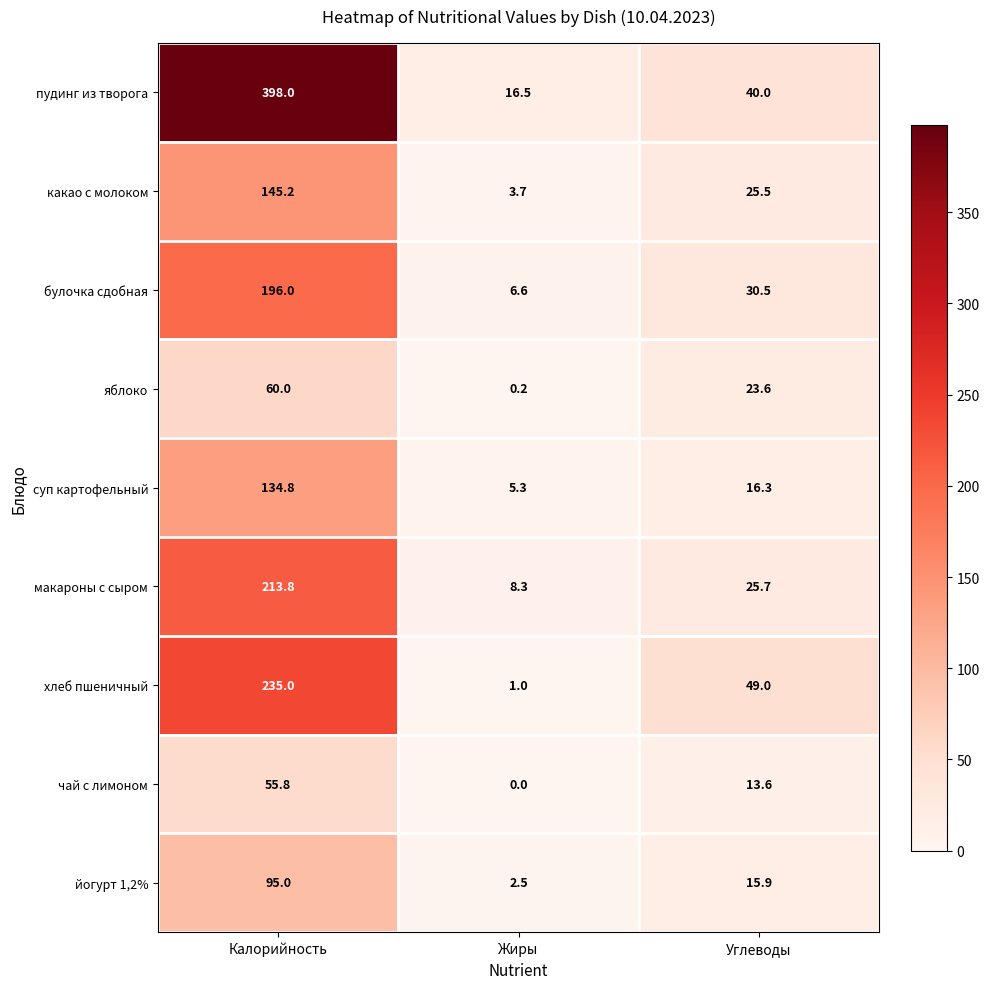

Which series has the largest total across all categories?

пудинг из творога